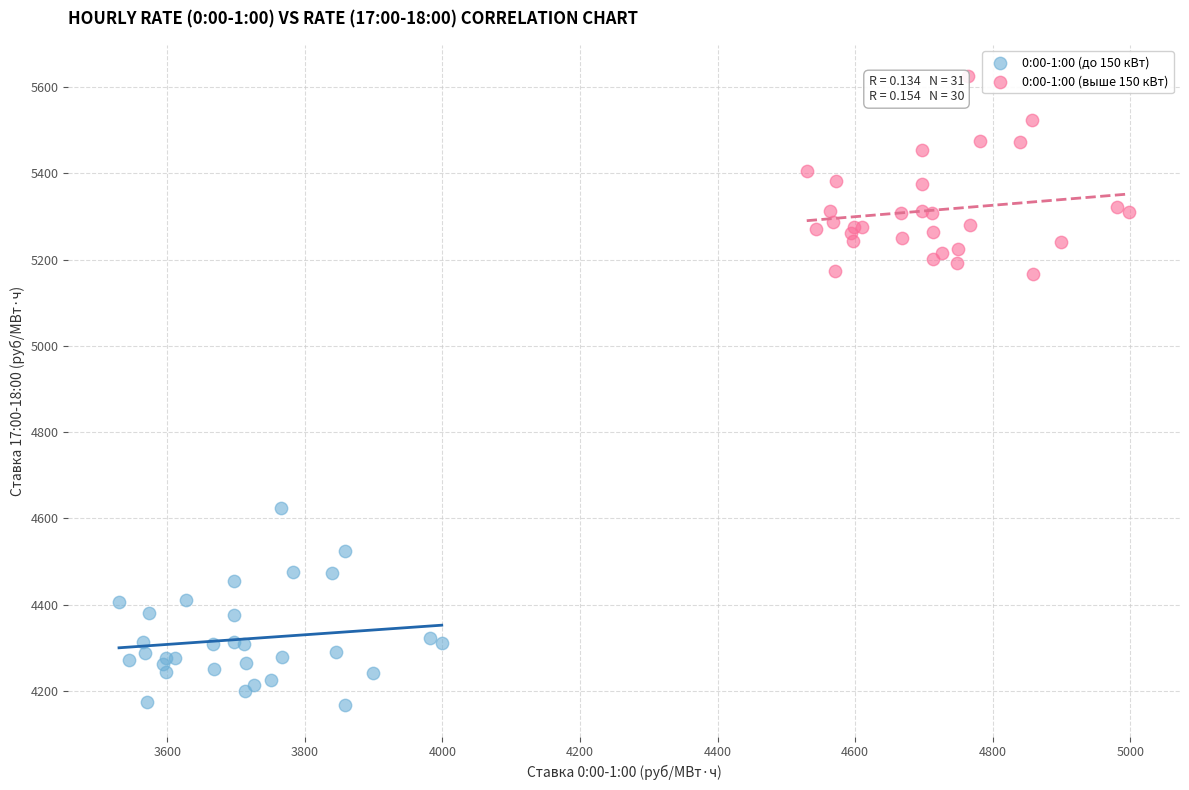

Which series contains the lowest Y value?

0:00-1:00 (до 150 кВт)